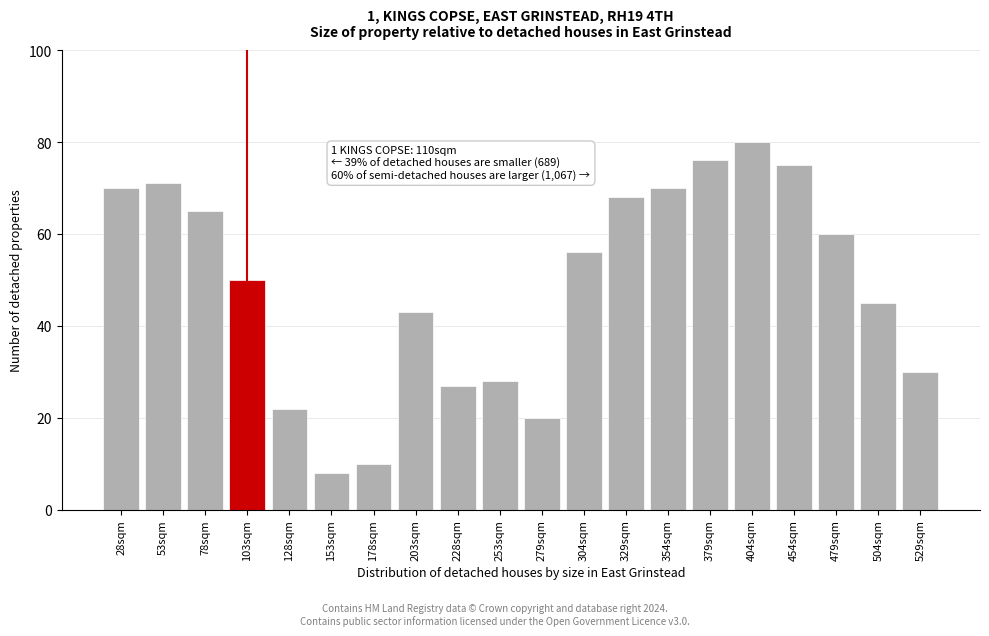

Reading left to right, extract all data points from this chart.

28sqm=70	53sqm=71	78sqm=65	103sqm=50	128sqm=22	153sqm=8	178sqm=10	203sqm=43	228sqm=27	253sqm=28	279sqm=20	304sqm=56	329sqm=68	354sqm=70	379sqm=76	404sqm=80	454sqm=75	479sqm=60	504sqm=45	529sqm=30